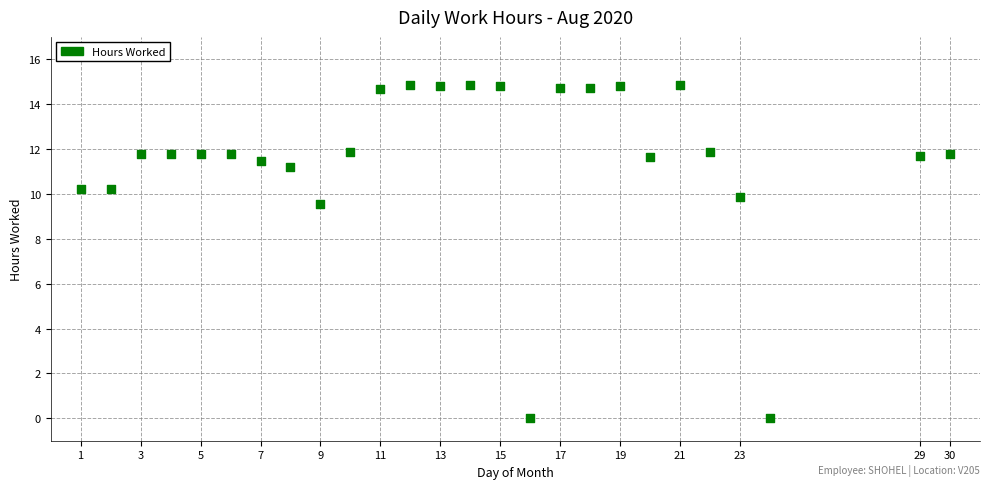

What is the range of Y values (max minus min)?

14.9